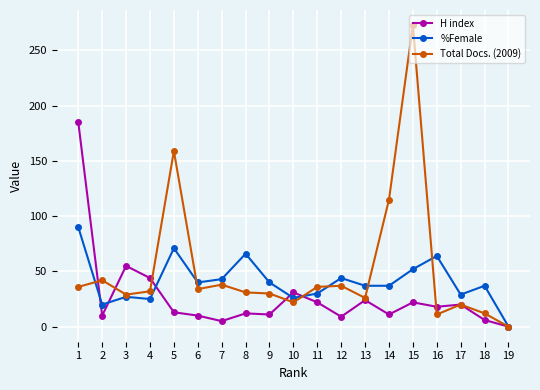

What are all the series names shown in the legend?

H index, %Female, Total Docs. (2009)